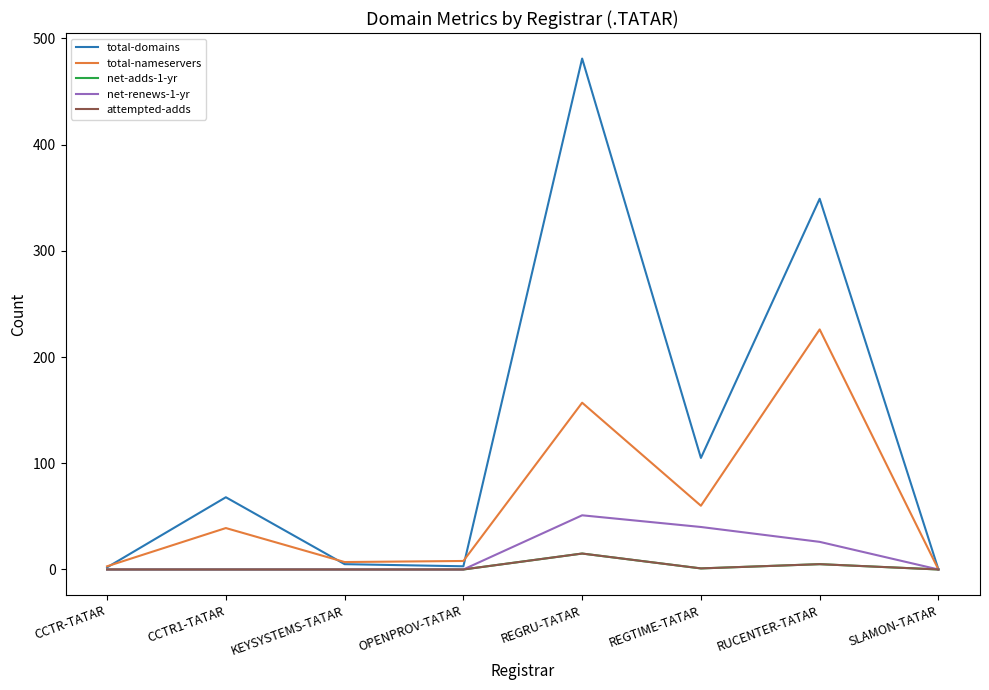

Does the chart display data point markers on the line(s)?

No